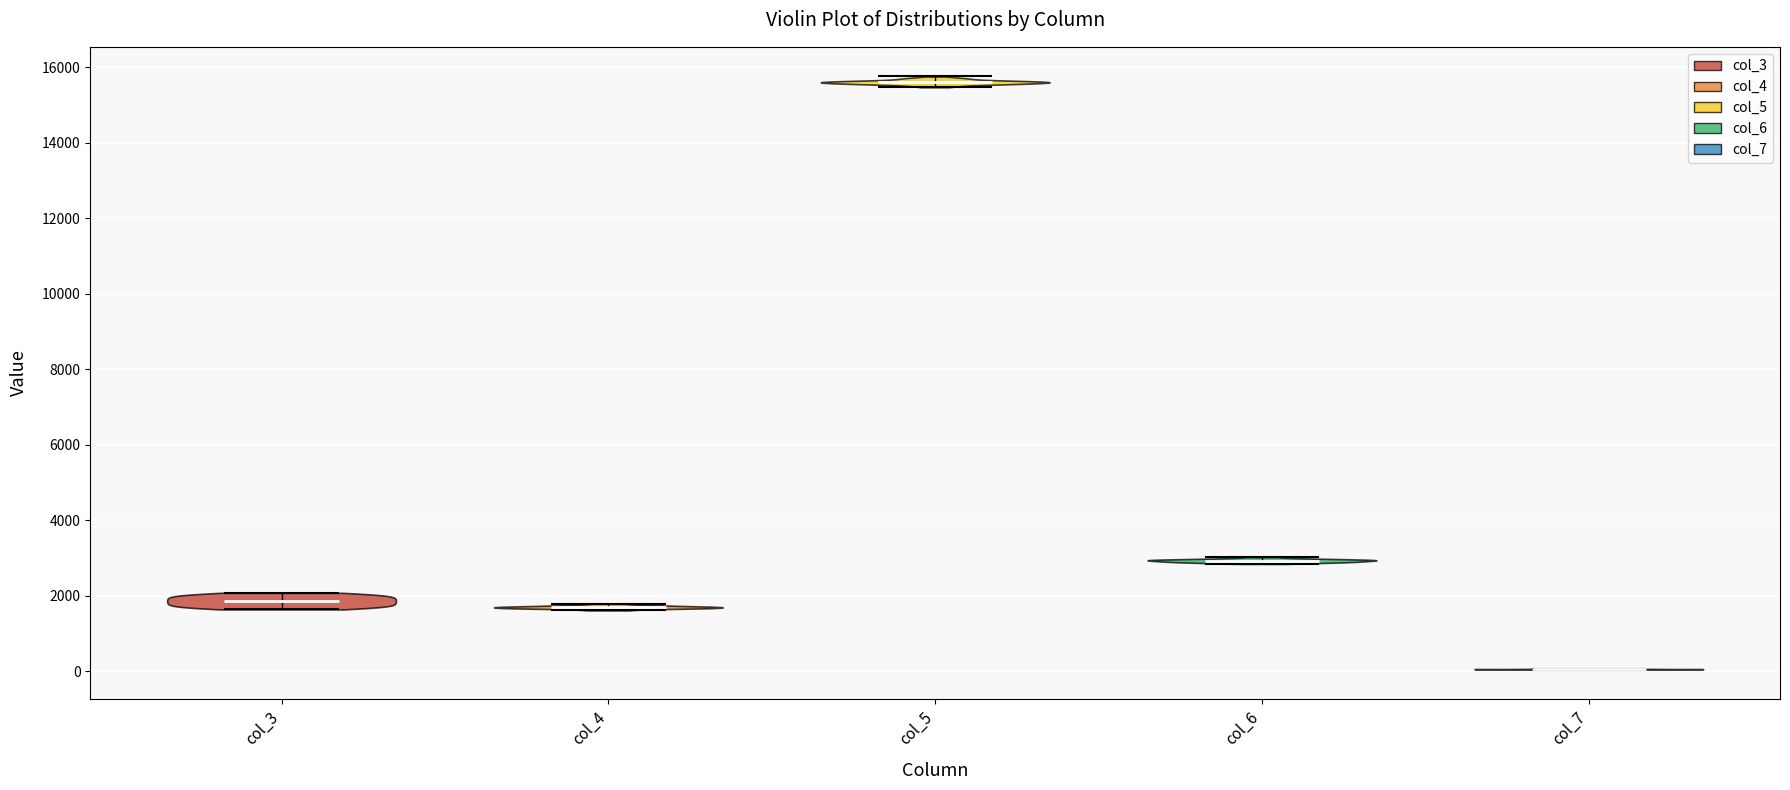

Reading left to right, read every violin against the y-axis: where its median line is, and the lowest and highest points it reaches. The values are not printed on the chart, so give them approximately, as read against the axis.

col_3: median line 1800, lowest point 1600, highest point 2000
col_4: median line 1600, lowest point 1600, highest point 1800
col_5: median line 15600, lowest point 15400, highest point 15800
col_6: median line 3000, lowest point 2800, highest point 3000
col_7: median line 0, lowest point 0, highest point 0